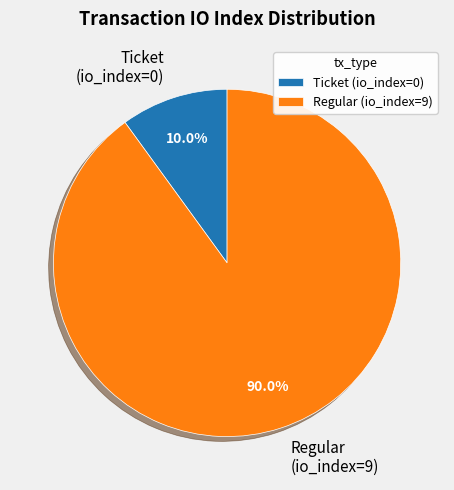

Which category accounts for the majority?

Regular (io_index=9)